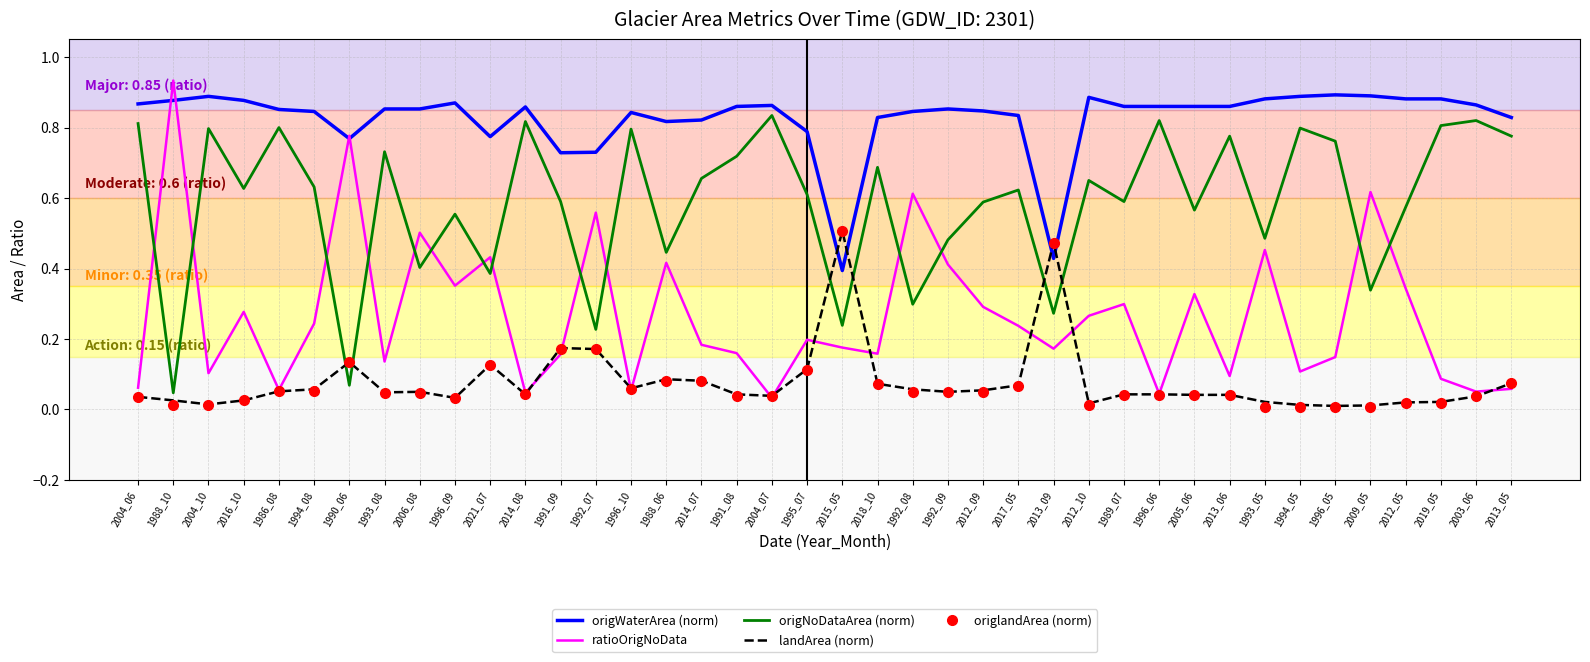

The landArea (norm) series shows 0.2 at 1992_07. True or false?

True